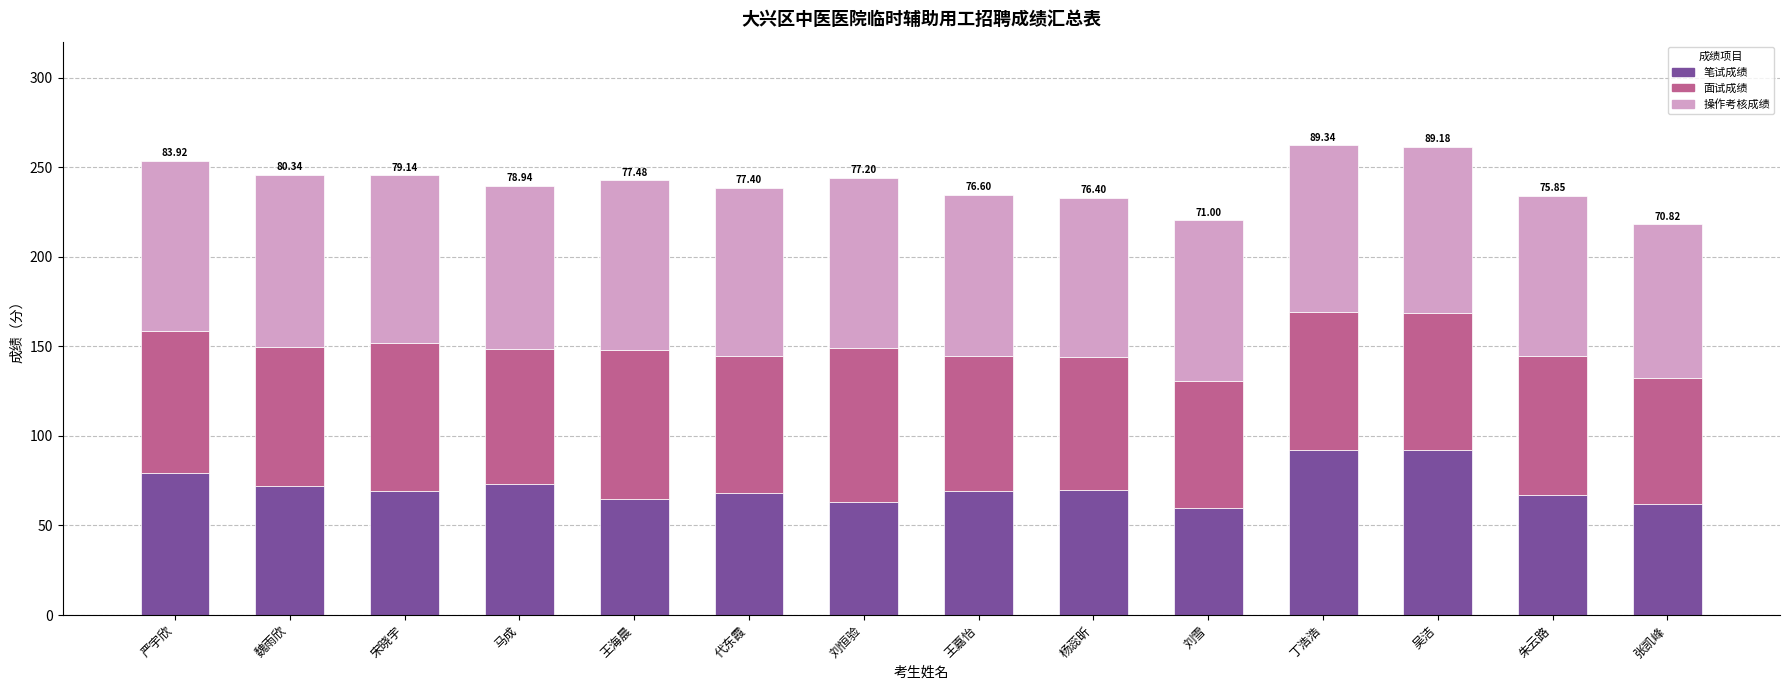

What is the difference between the 笔试成绩 values at 王海晨 and 魏雨欣?

7.0